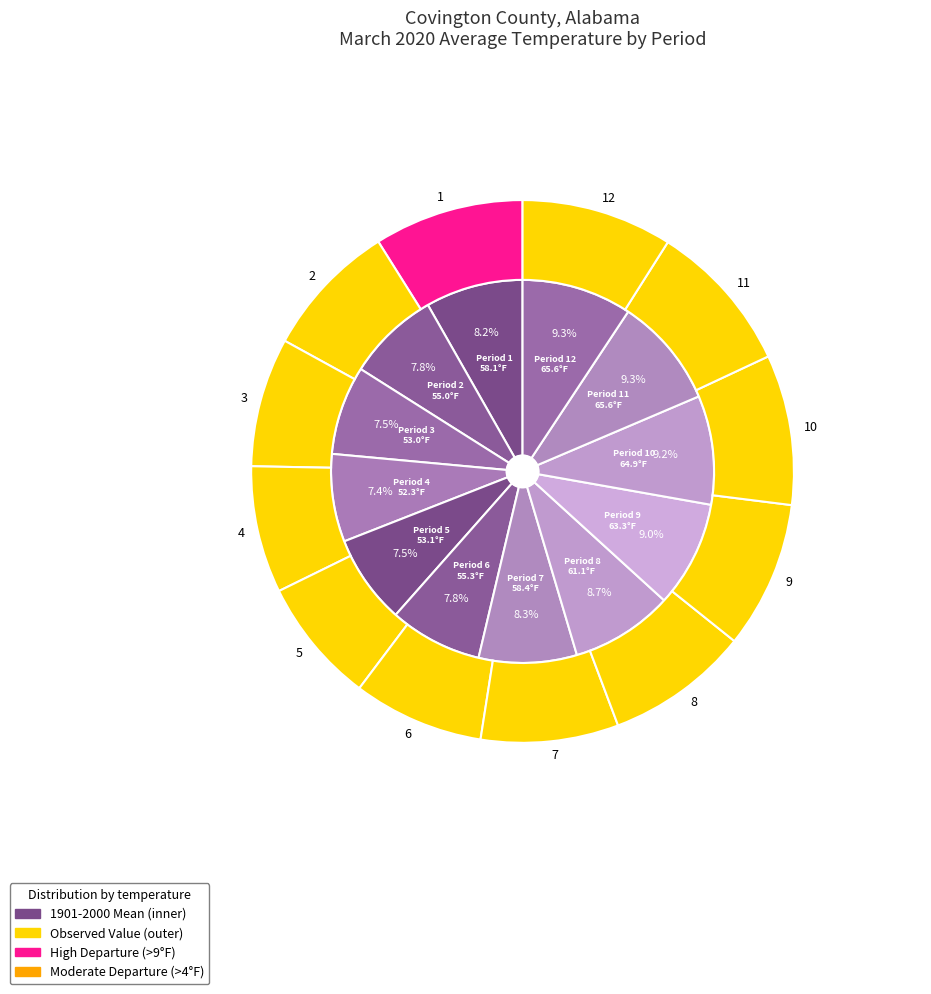

Count the number of slices in the pie.

12